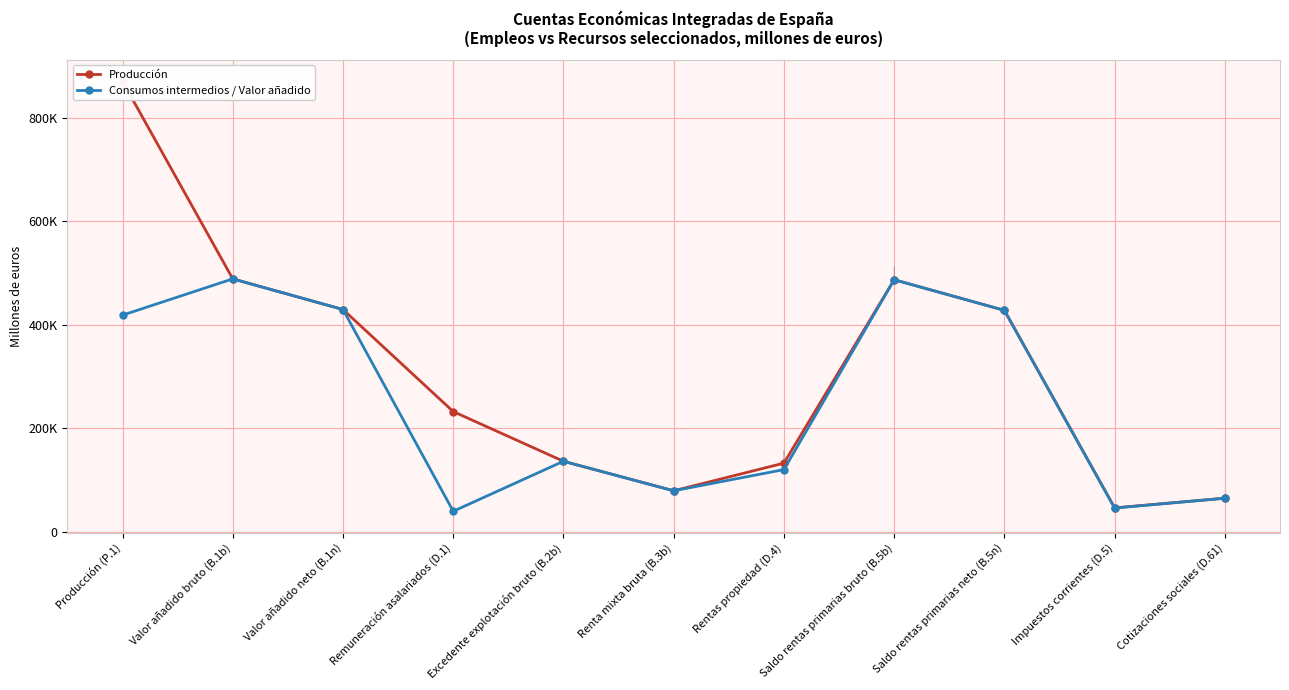

What is the label of the 3rd point from the right?

Saldo rentas primarias neto (B.5n)